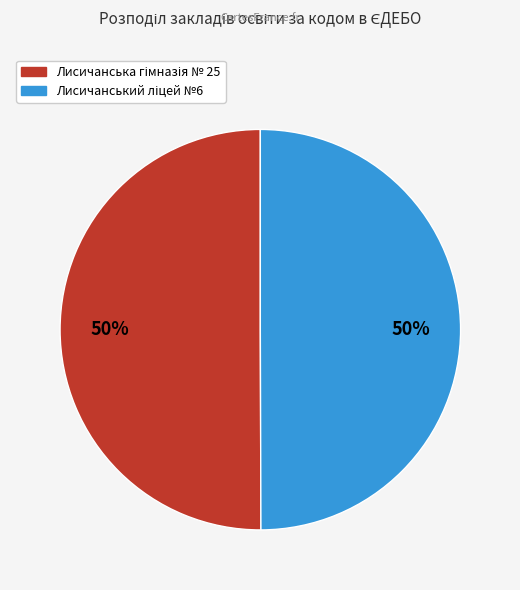

How many segments does this pie chart have?

2